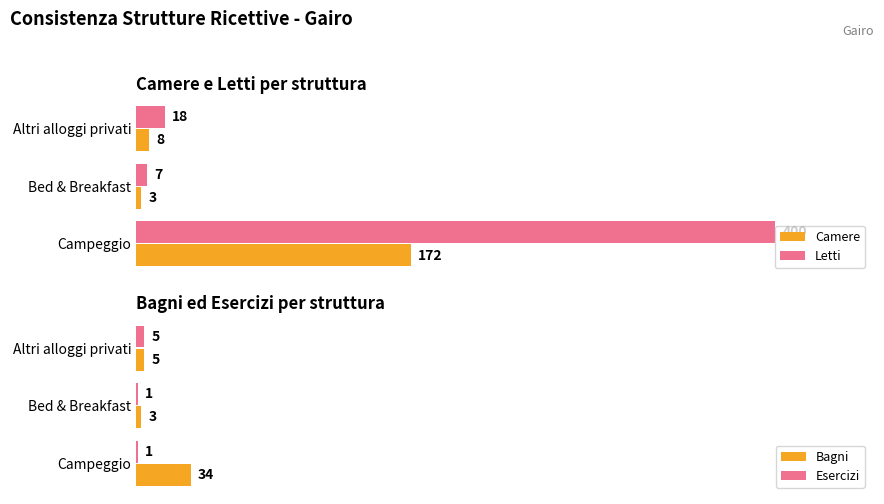

Where is Letti nearest to the value 203?

Altri alloggi privati